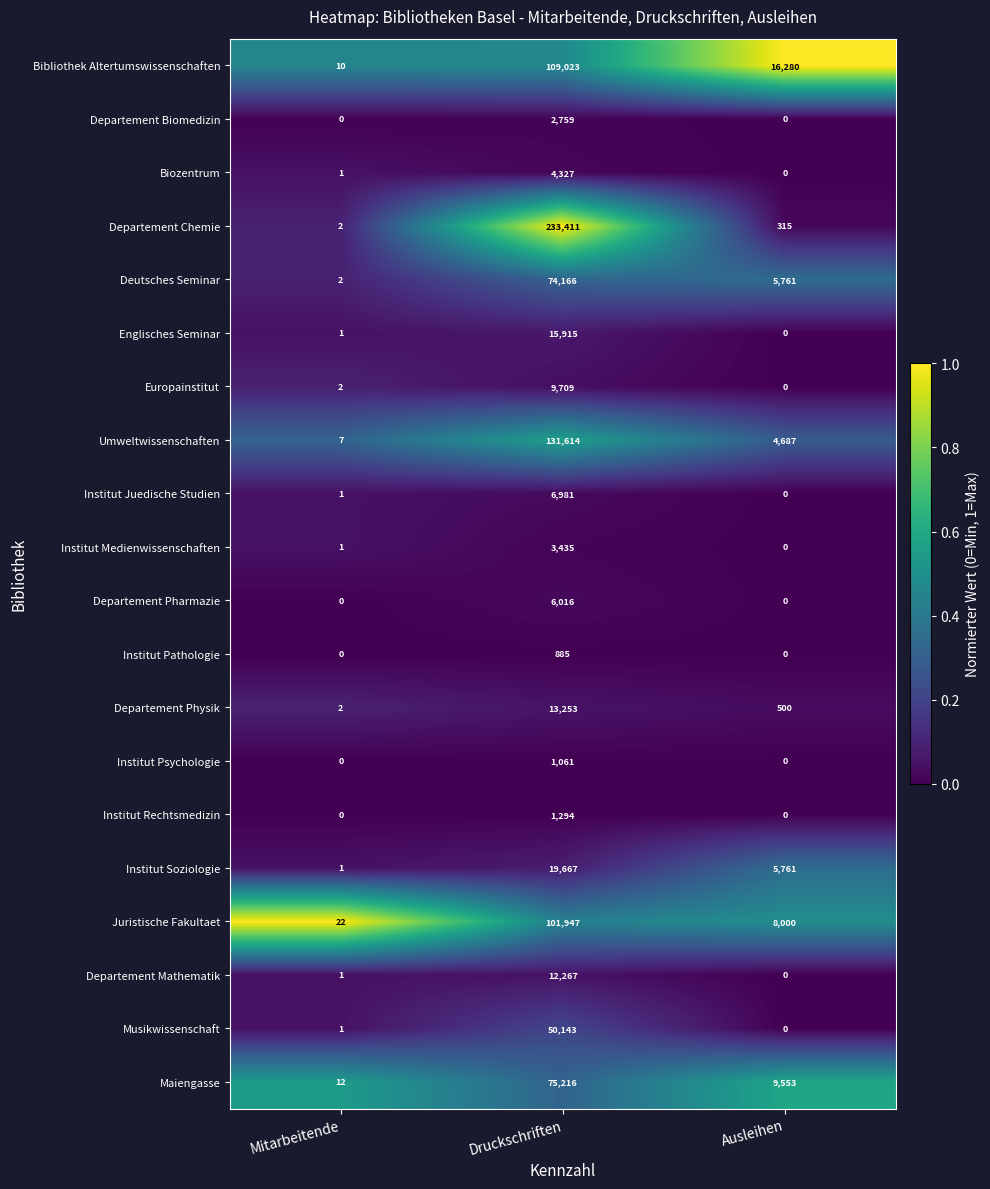

What is the sum of the Englisches Seminar values at Mitarbeitende and Druckschriften?

15916